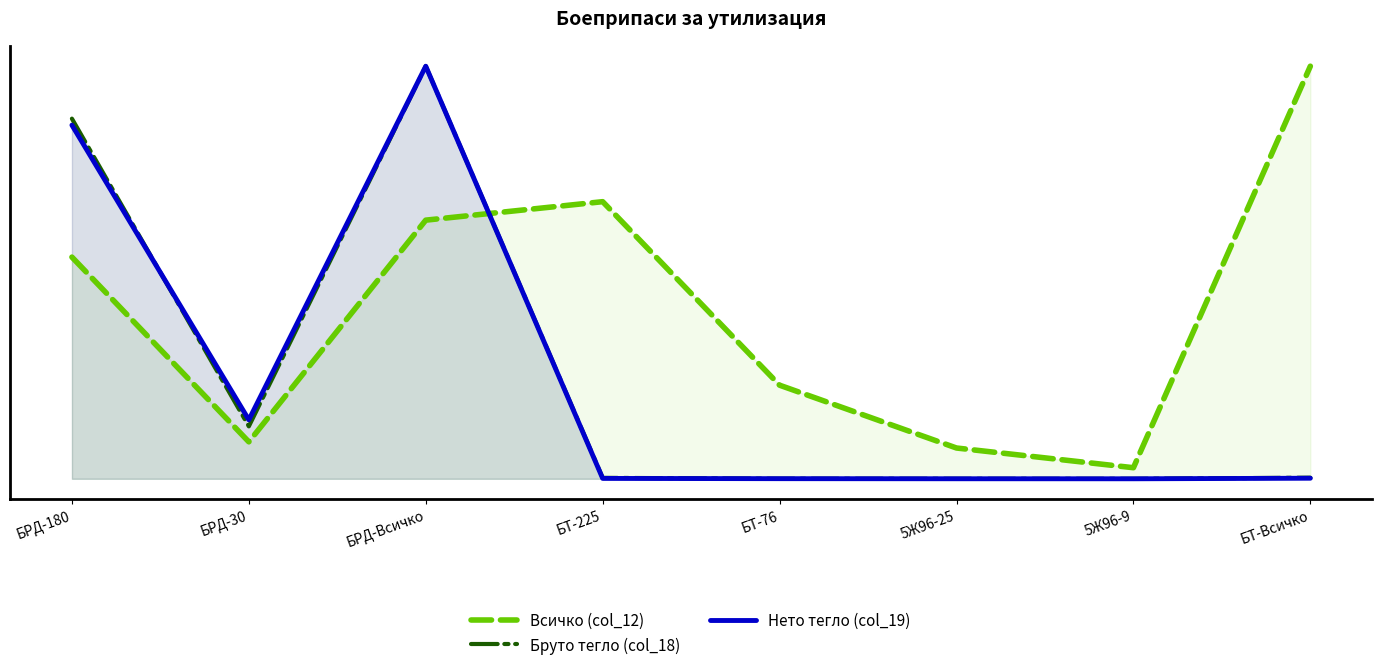

What position from the right is БТ-Всичко?

1